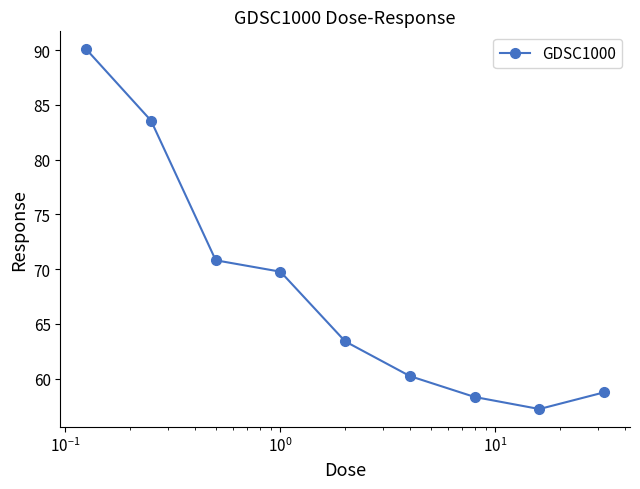

What is the difference between the maximum and minimum values?

32.8